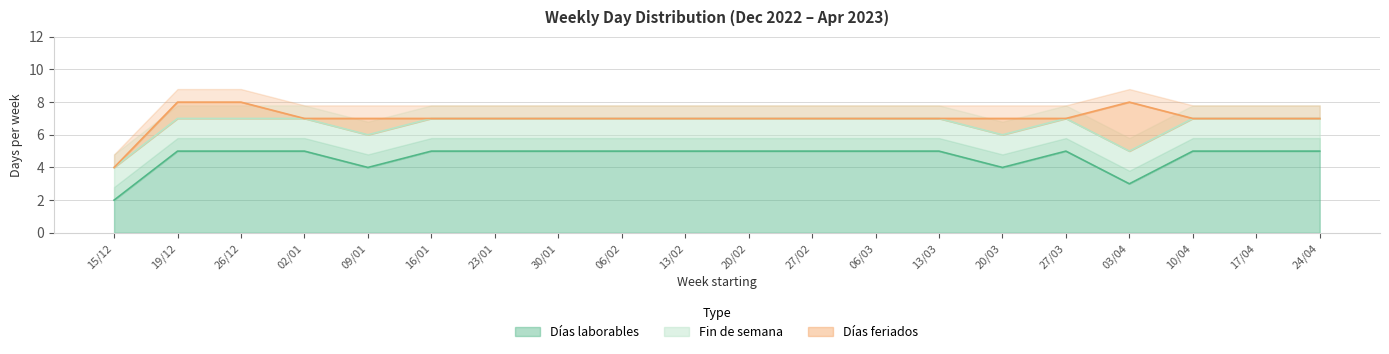

Reading right to left, transcribe all the data shown in this chart.

Días laborables: 24/04=5	17/04=5	10/04=5	03/04=3	27/03=5	20/03=4	13/03=5	06/03=5	27/02=5	20/02=5	13/02=5	06/02=5	30/01=5	23/01=5	16/01=5	09/01=4	02/01=5	26/12=5	19/12=5	15/12=2
Fin de semana: 24/04=2	17/04=2	10/04=2	03/04=2	27/03=2	20/03=2	13/03=2	06/03=2	27/02=2	20/02=2	13/02=2	06/02=2	30/01=2	23/01=2	16/01=2	09/01=2	02/01=2	26/12=2	19/12=2	15/12=2
Días feriados: 24/04=0	17/04=0	10/04=0	03/04=3	27/03=0	20/03=1	13/03=0	06/03=0	27/02=0	20/02=0	13/02=0	06/02=0	30/01=0	23/01=0	16/01=0	09/01=1	02/01=0	26/12=1	19/12=1	15/12=0